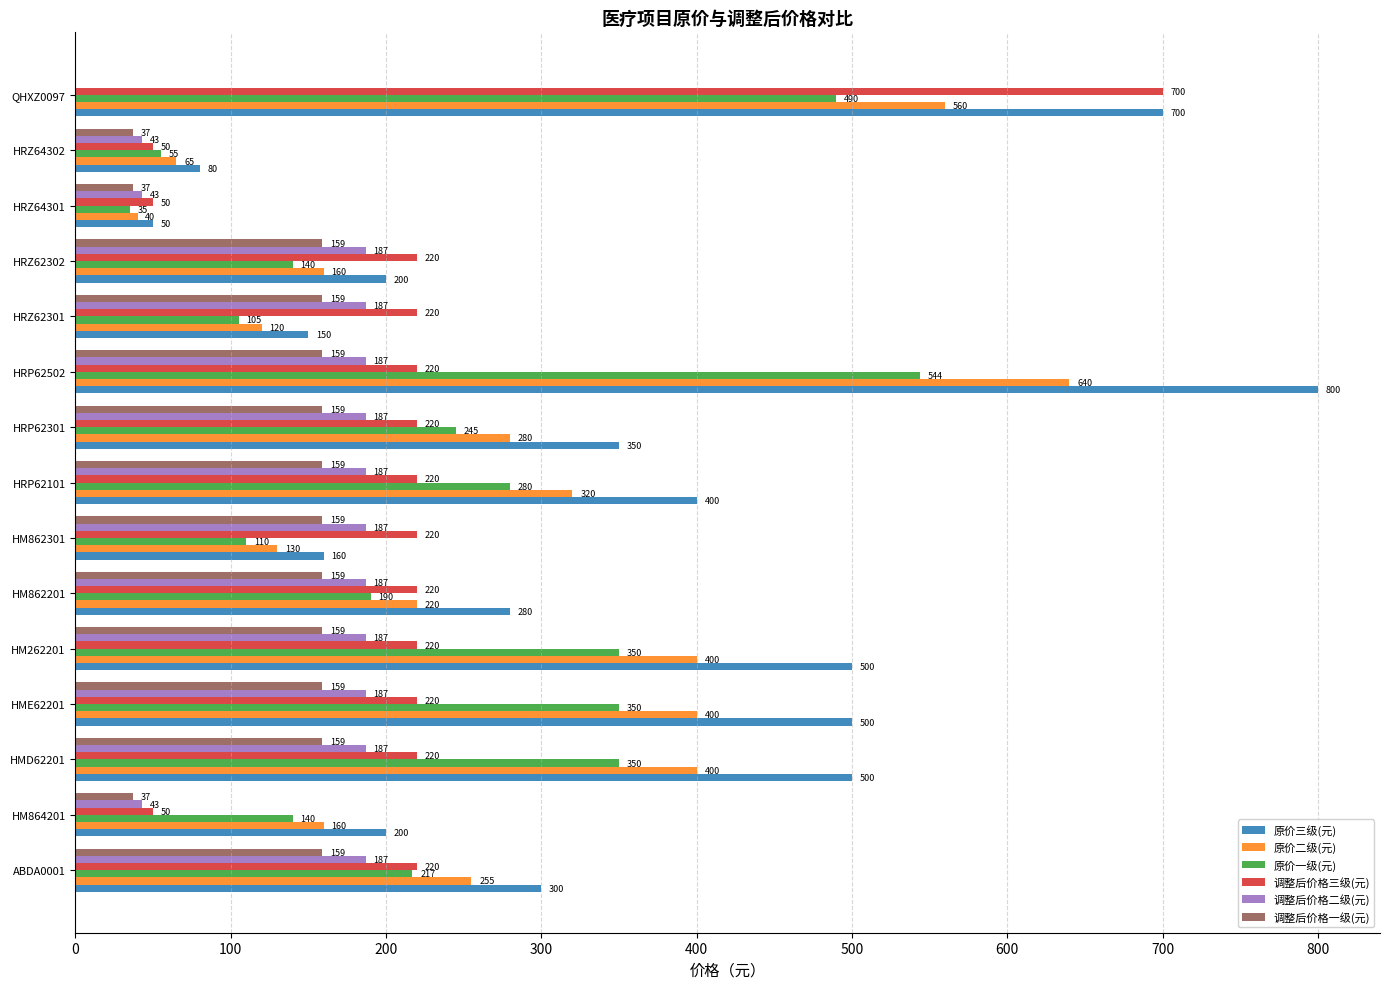

What is the sum of the 原价一级(元) values at HRZ62302 and HRP62502?

684